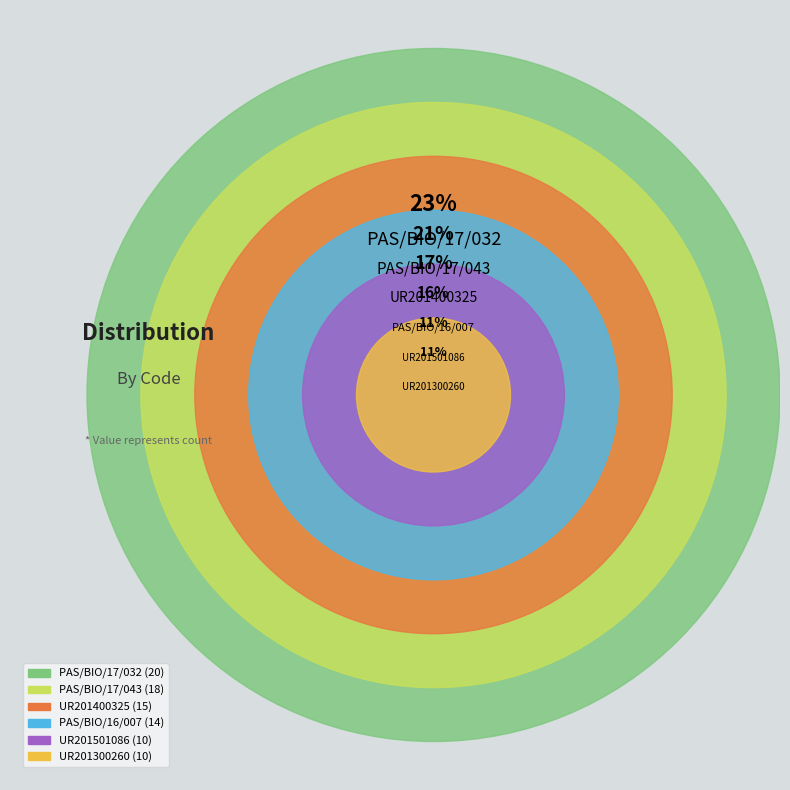

How many slices are in this pie chart?

6